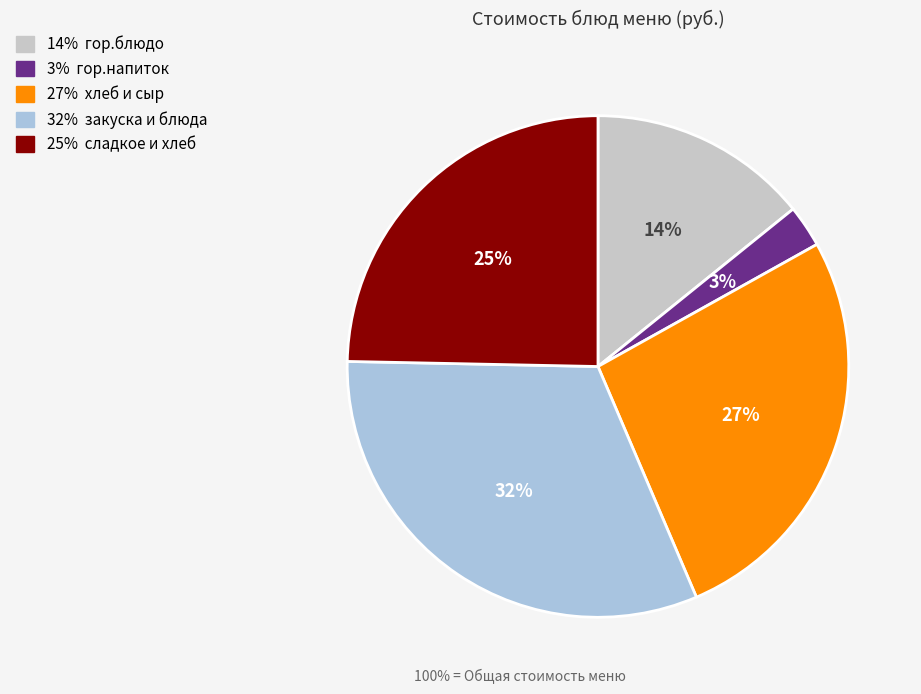

To the nearest percent, what is the difference between the largest and smallest slice percentages?

29%